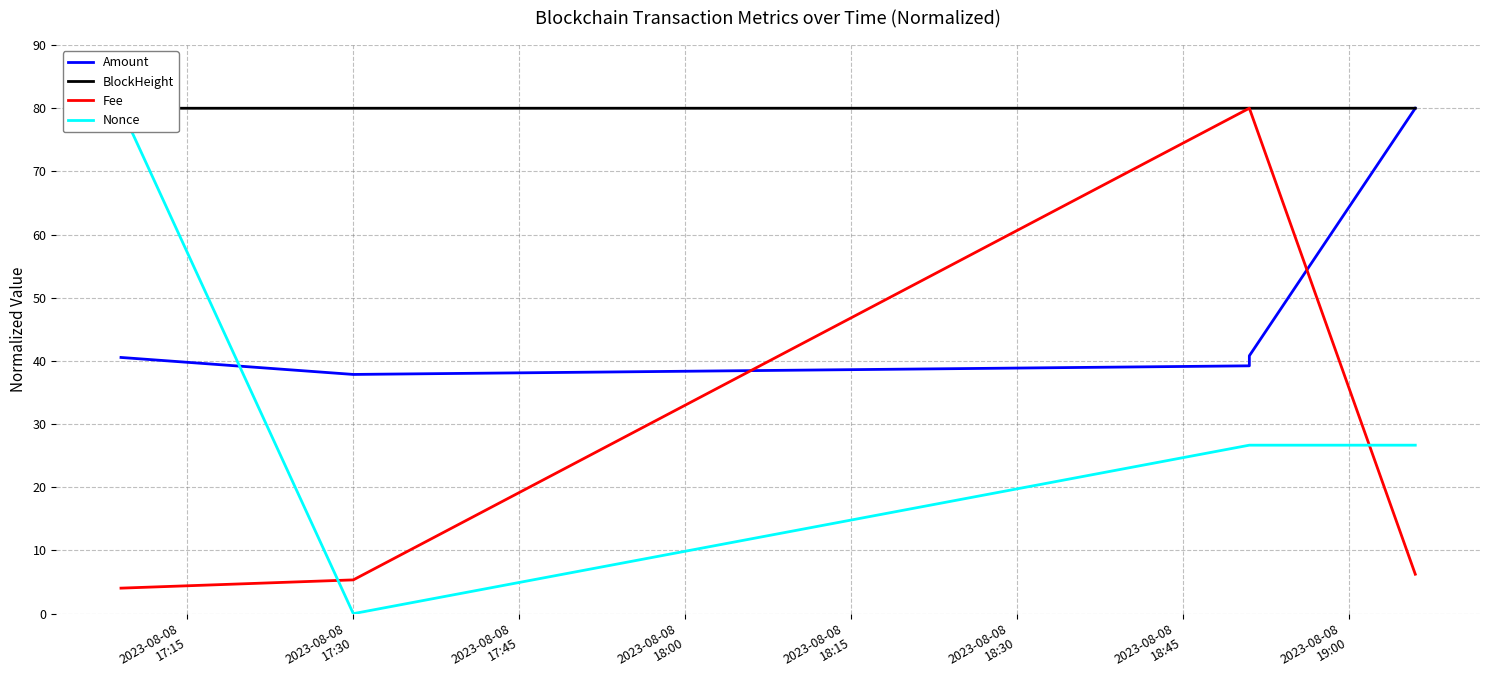

Where do BlockHeight and Nonce first cross each other?

2023-08-08
17:15 and 2023-08-08
17:30